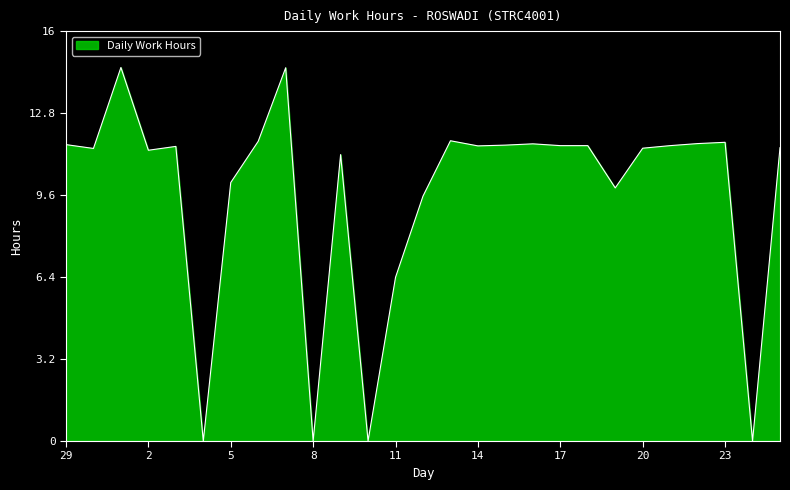

What is the greatest value displayed?

14.6